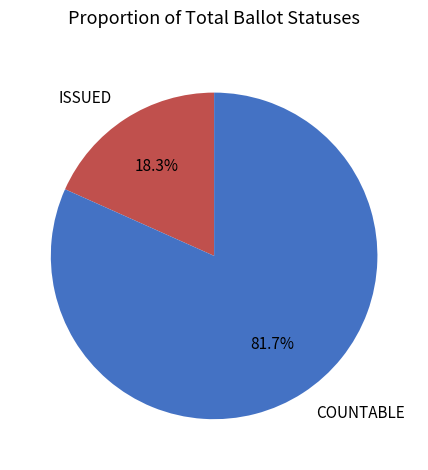

Rank the categories by value from highest to lowest.

COUNTABLE, ISSUED